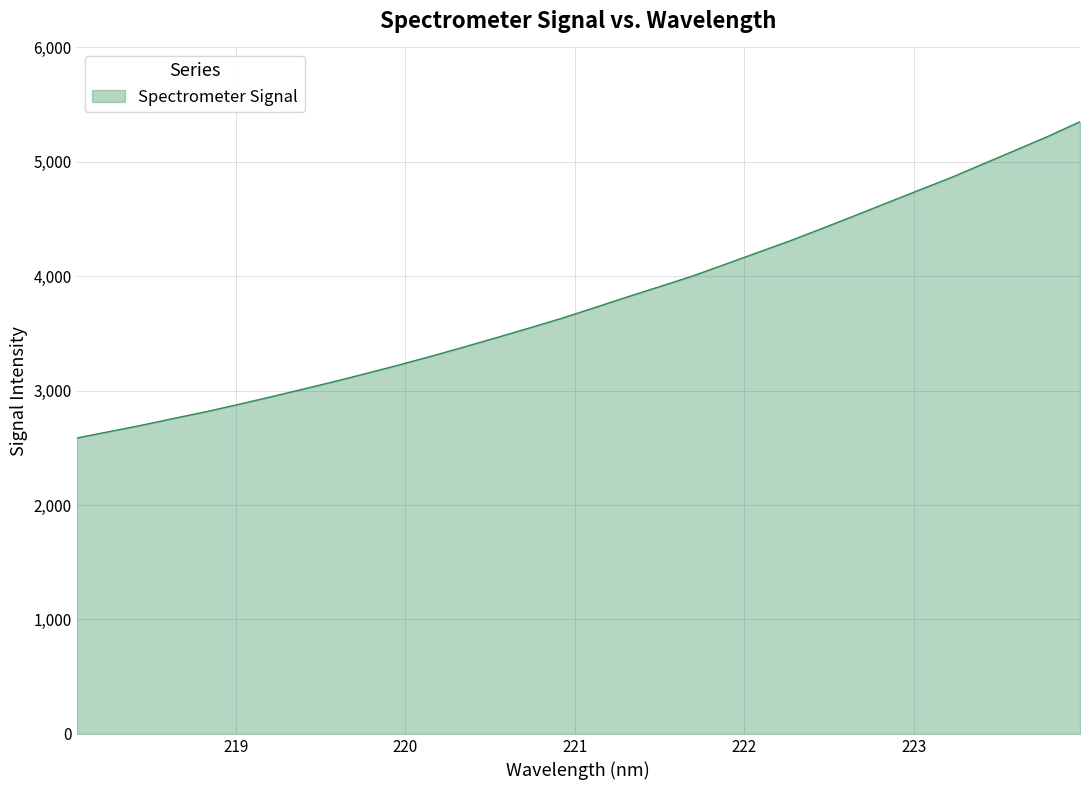

Reading right to left, transcribe all the data shown in this chart.

5350.8	5221.8	5101.1	4981.4	4861.2	4750.3	4638.1	4526.0	4415.1	4306.5	4204.3	4101.8	4000.2	3909.2	3819.1	3726.5	3634.7	3549.9	3466.7	3385.1	3305.3	3228.4	3155.0	3082.8	3014.5	2946.5	2880.3	2816.4	2757.7	2697.6	2641.8	2585.9